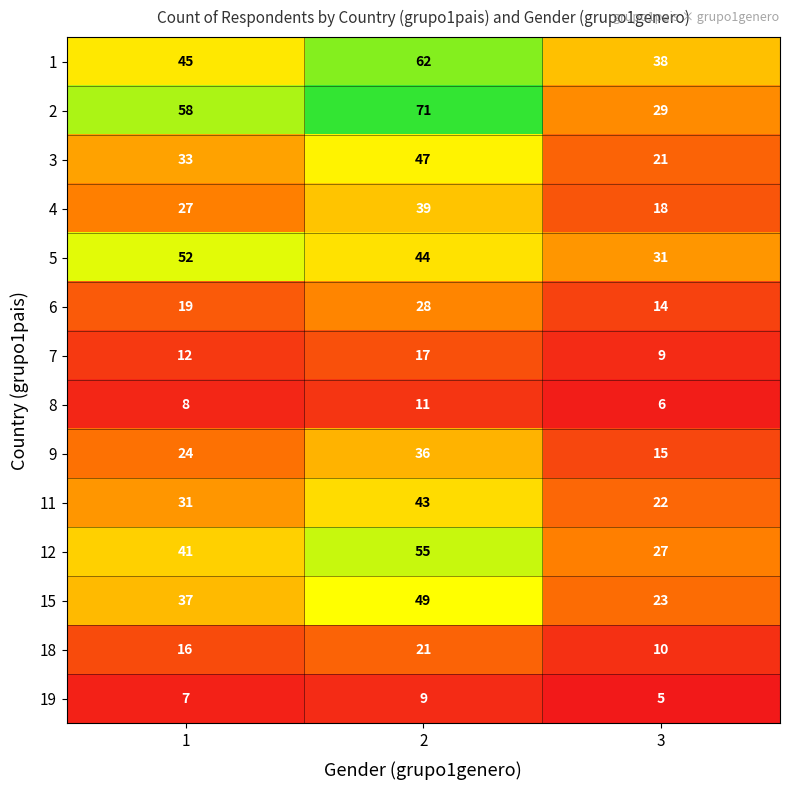

What value does the 5 series have at 1, to the nearest 5?

50